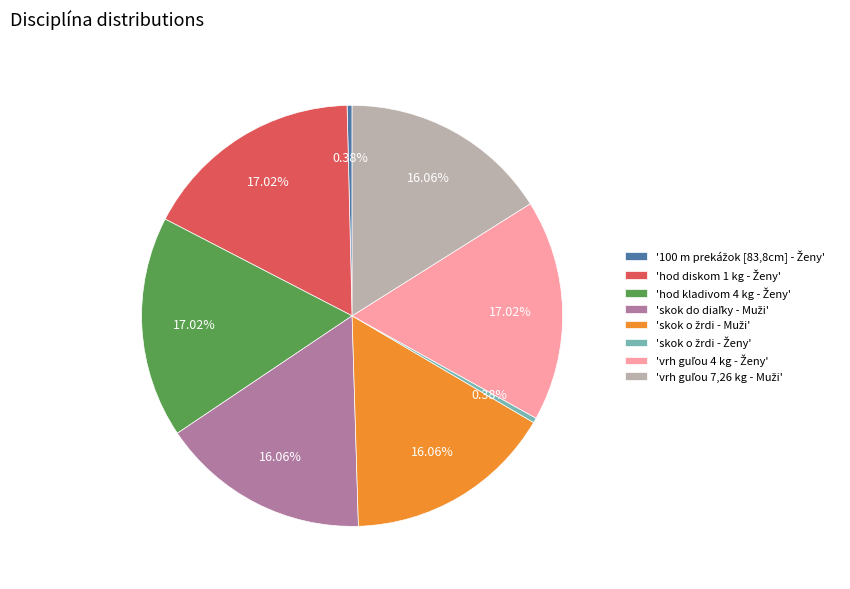

Does any single category account for the majority?

No